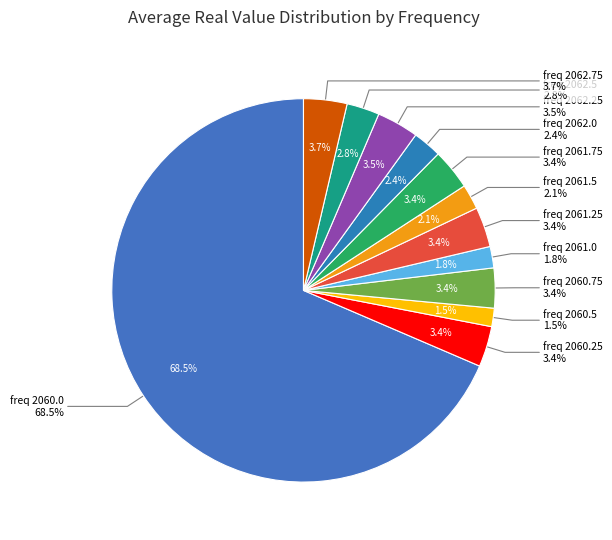

Is it true that 2060.0 is 17% of the pie?

False